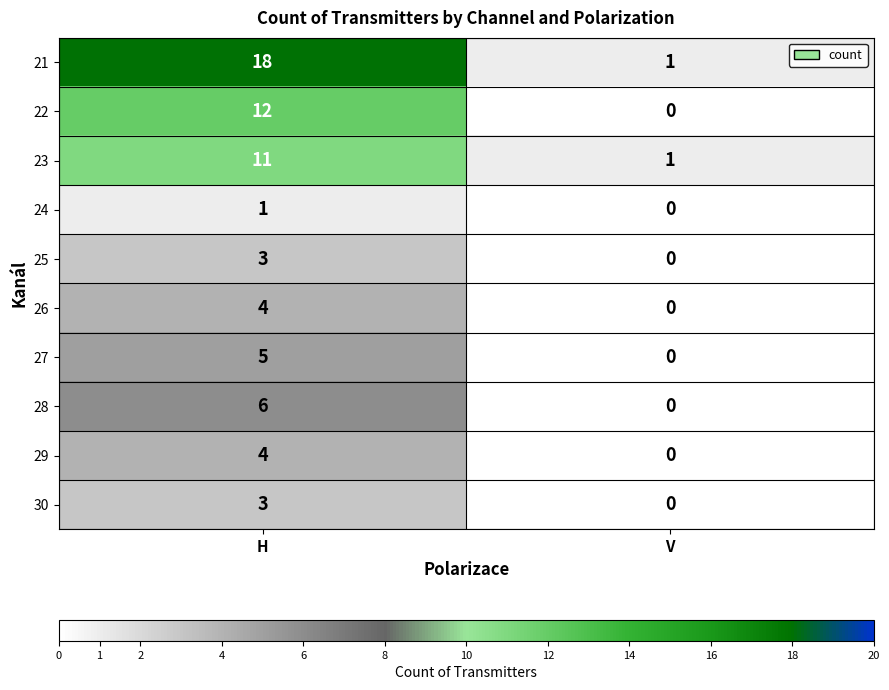

At which category is the sum across all series the highest?

H